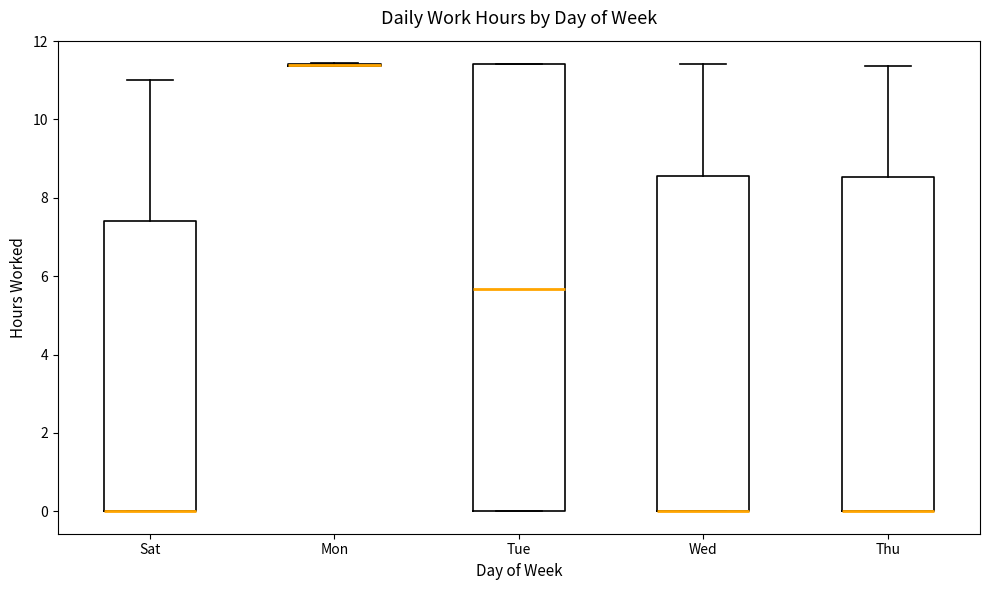

Reading left to right, transcribe this box plot: for each box, give where its median line is, the range the box spans, and where its two whiskers end, as read against the y-axis. The values are not printed on the chart, so give them approximately, as read against the axis.

Sat: median 0.0 (drawn on the box's lower edge), box 0.0 to 7.4, whiskers 0.0 to 11.0
Mon: box collapsed to a line at 11.4, whiskers 11.4 to 11.4
Tue: median 5.6, box 0.0 to 11.4, whiskers 0.0 to 11.4
Wed: median 0.0 (drawn on the box's lower edge), box 0.0 to 8.6, whiskers 0.0 to 11.4
Thu: median 0.0 (drawn on the box's lower edge), box 0.0 to 8.6, whiskers 0.0 to 11.4